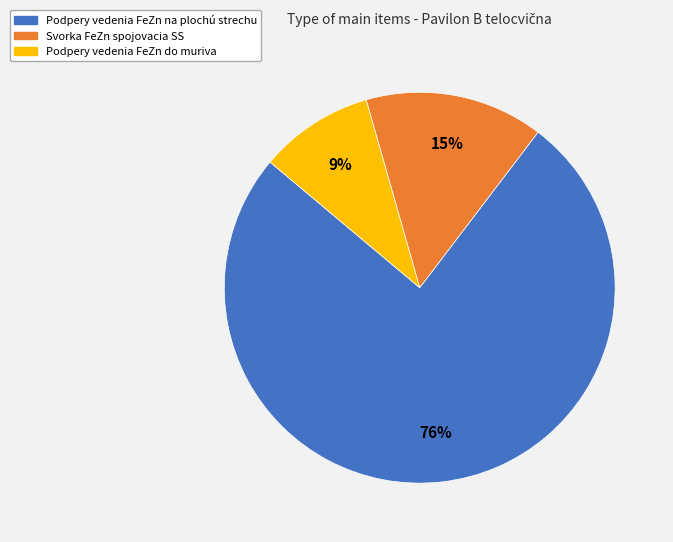

Rank the categories by value from highest to lowest.

Podpery vedenia FeZn na plochú strechu, Svorka FeZn spojovacia SS, Podpery vedenia FeZn do muriva